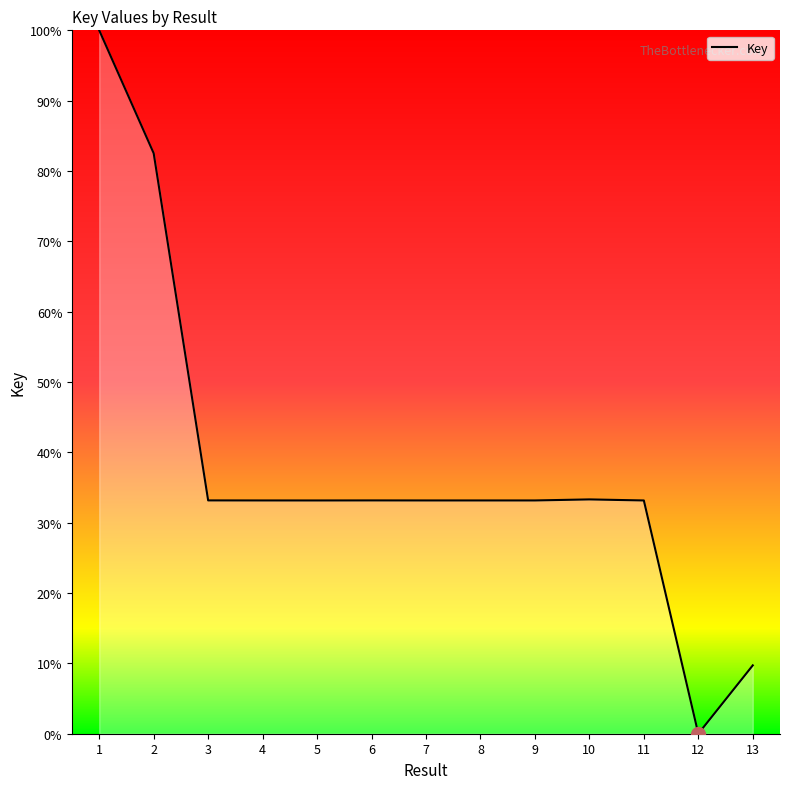

The chart shows a value of 33.2 at 11. True or false?

True